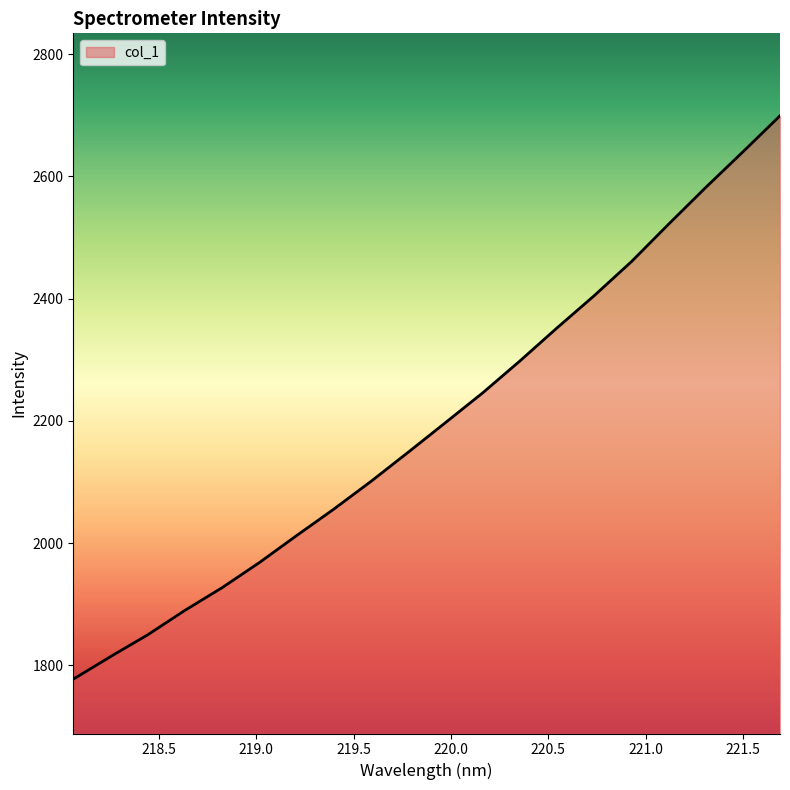

How many lines are shown in the chart?

1